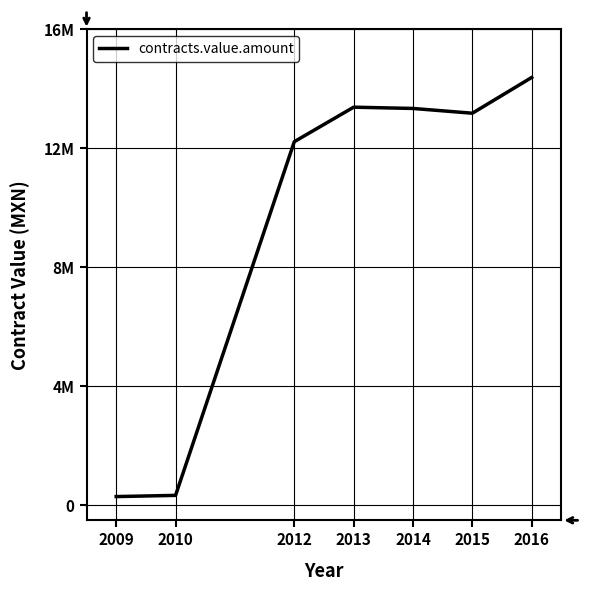

What is the minimum value shown in the chart?

297850.0